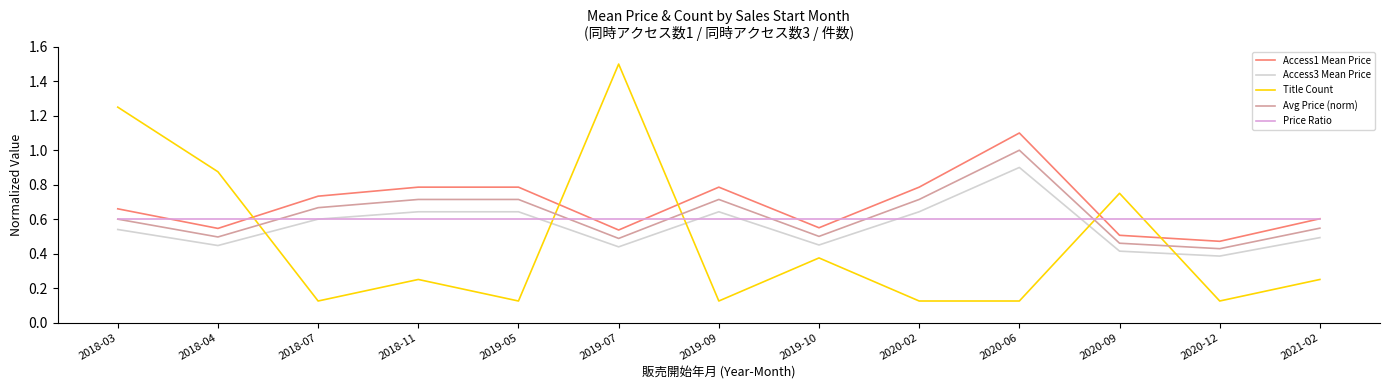

Rank the series by their maximum value, from lowest to highest.

Price Ratio, Access3 Mean Price, Avg Price (norm), Access1 Mean Price, Title Count